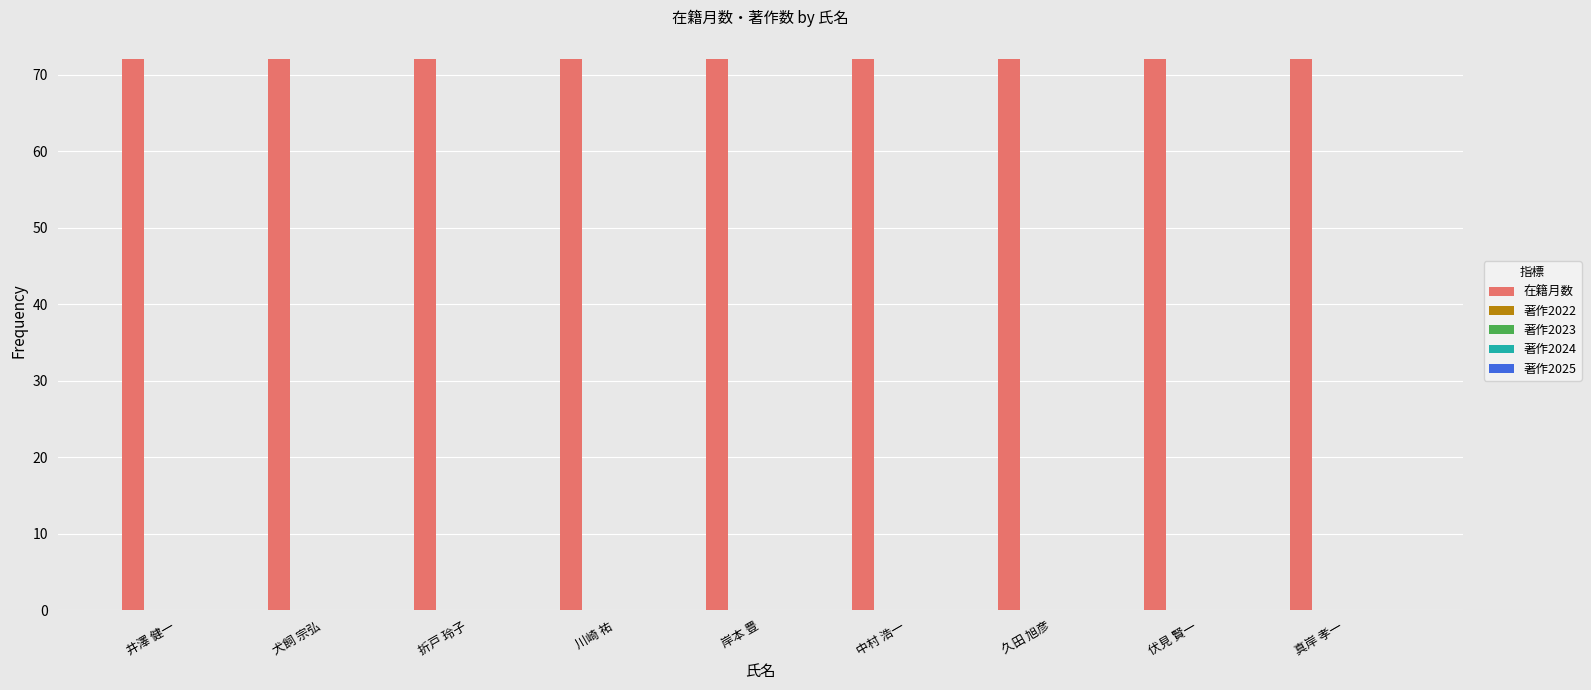

List the series in order of their peak value, highest first.

在籍月数, 著作2022, 著作2023, 著作2024, 著作2025